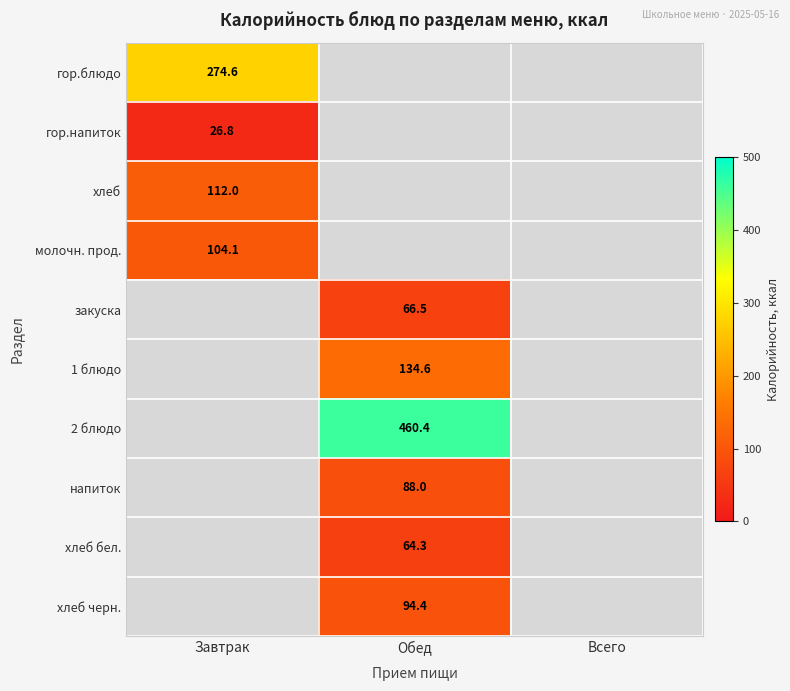

True or false: 1 блюдо has a value of 134.6 at Обед.

True